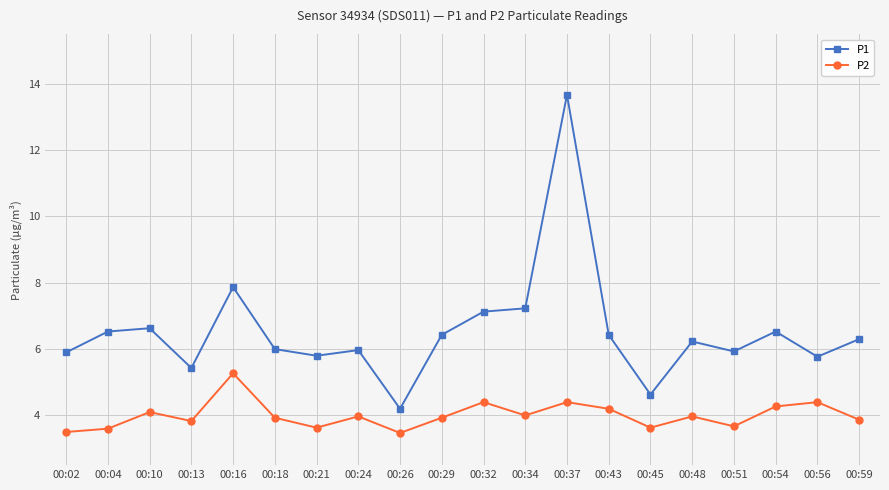

True or false: P2 and P1 cross at least once.

False